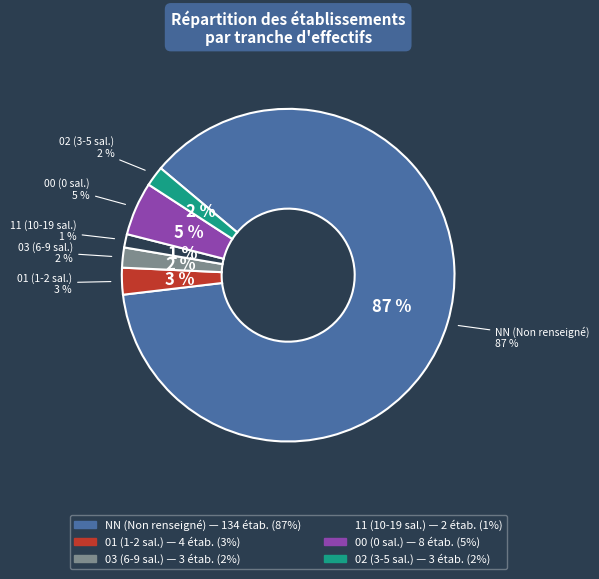

How many segments does this pie chart have?

6